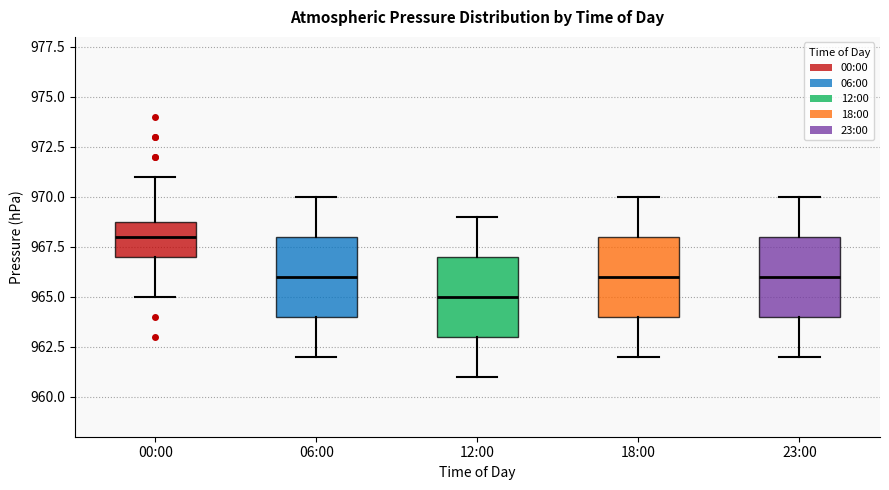

Where does the upper whisker of the box for 06:00 end on the y-axis? The values are not printed on the chart, so give them approximately, as read against the axis.

970